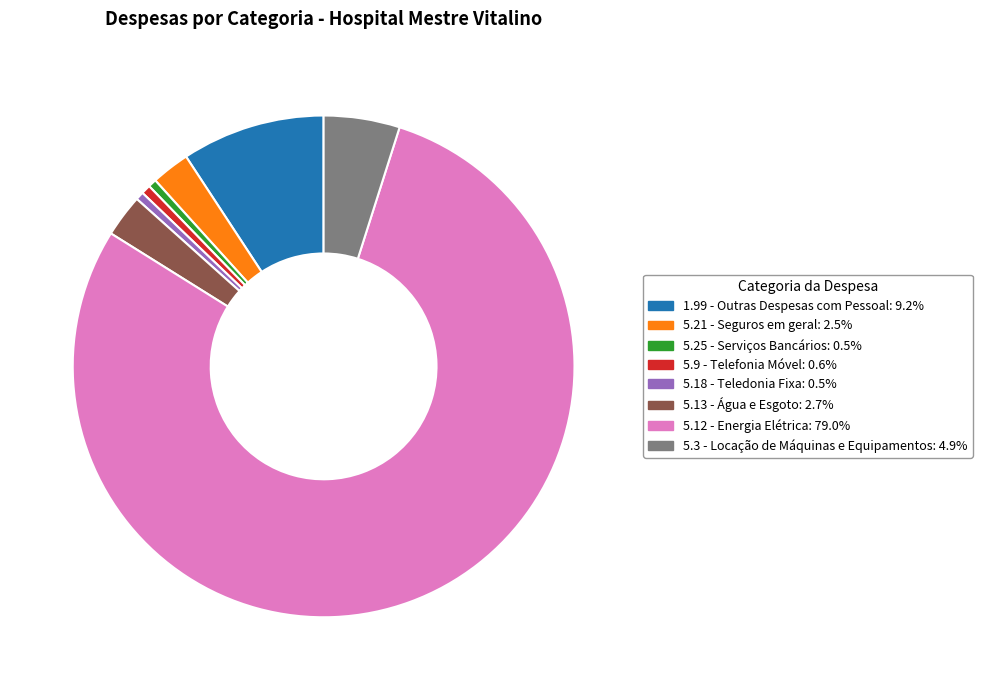

What is the ratio of the value at 5.12 - Energia Elétrica to the value at 5.9 - Telefonia Móvel?

131.1